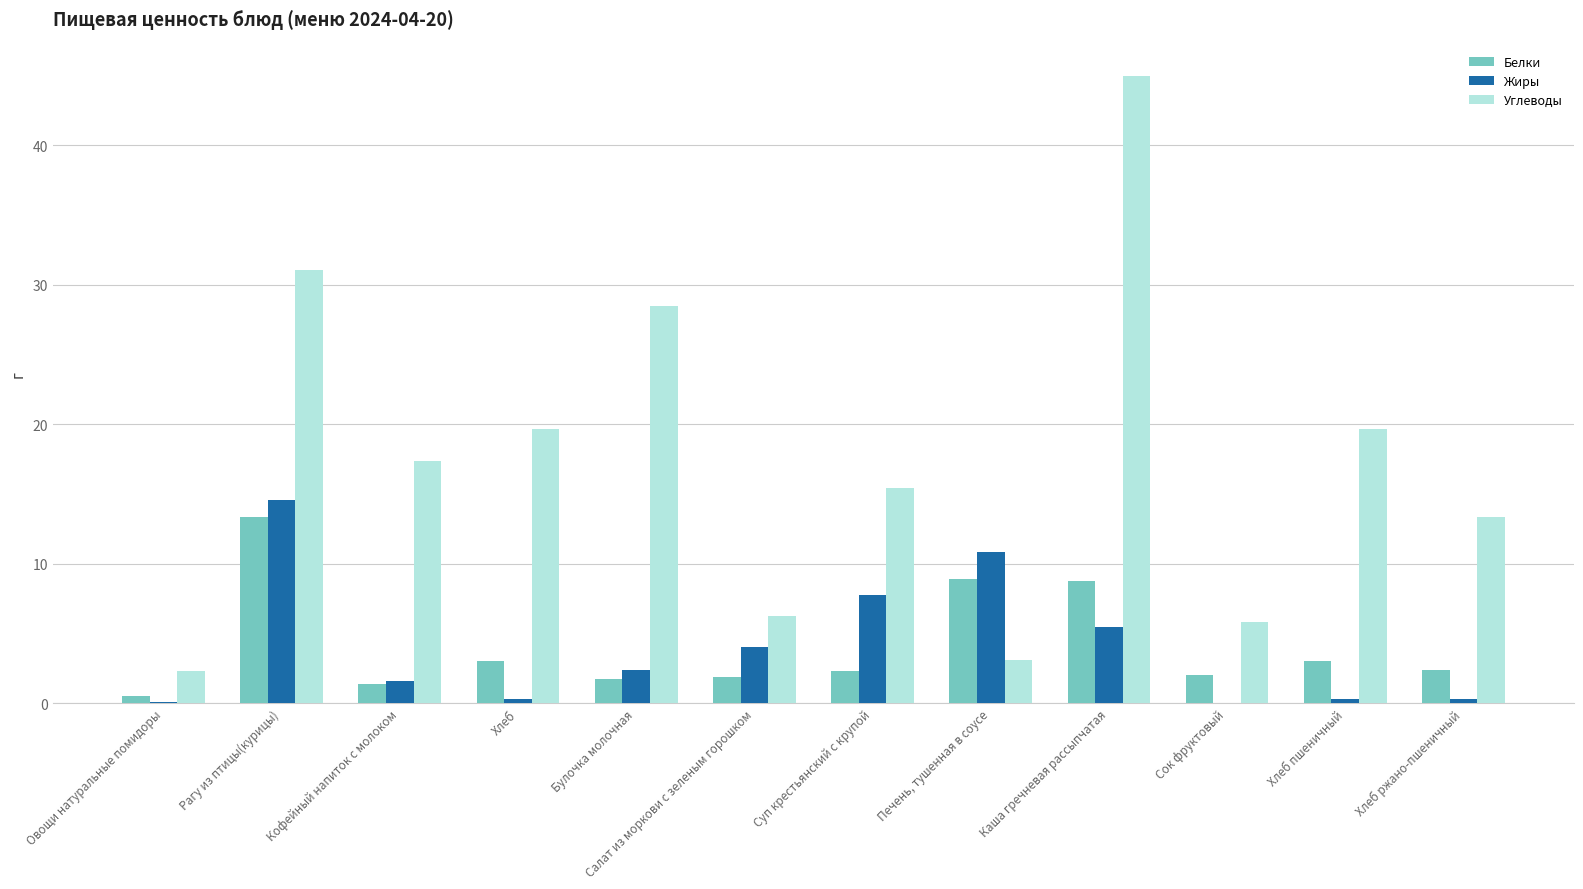

Is it true that Белки equals 3.0 at Хлеб?

True